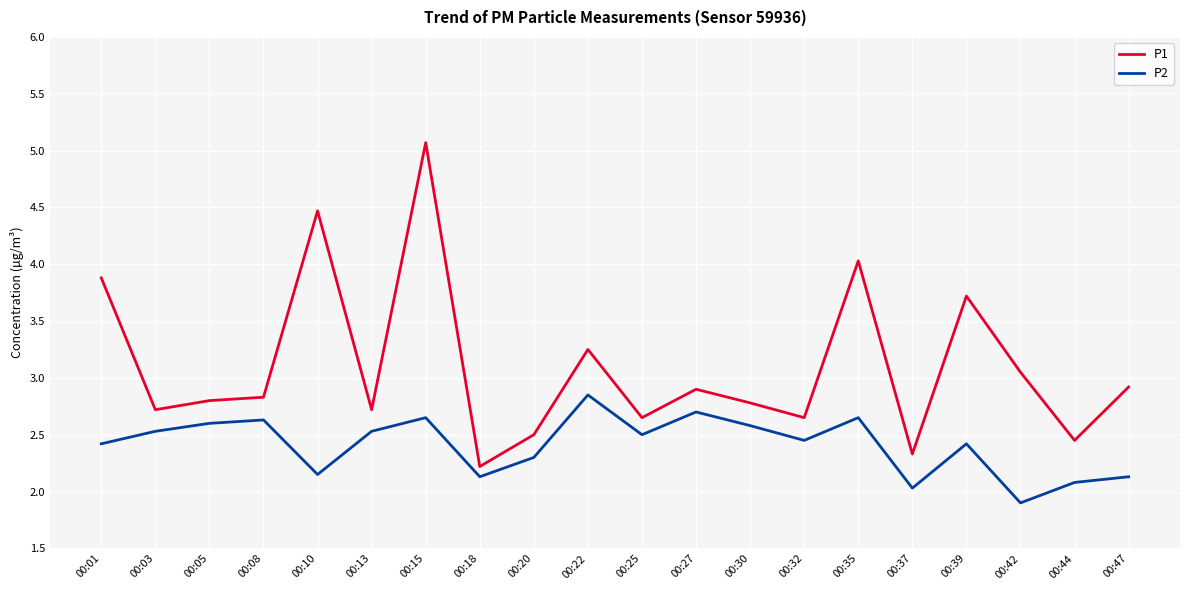

At which label does P1 reach its minimum?

00:18